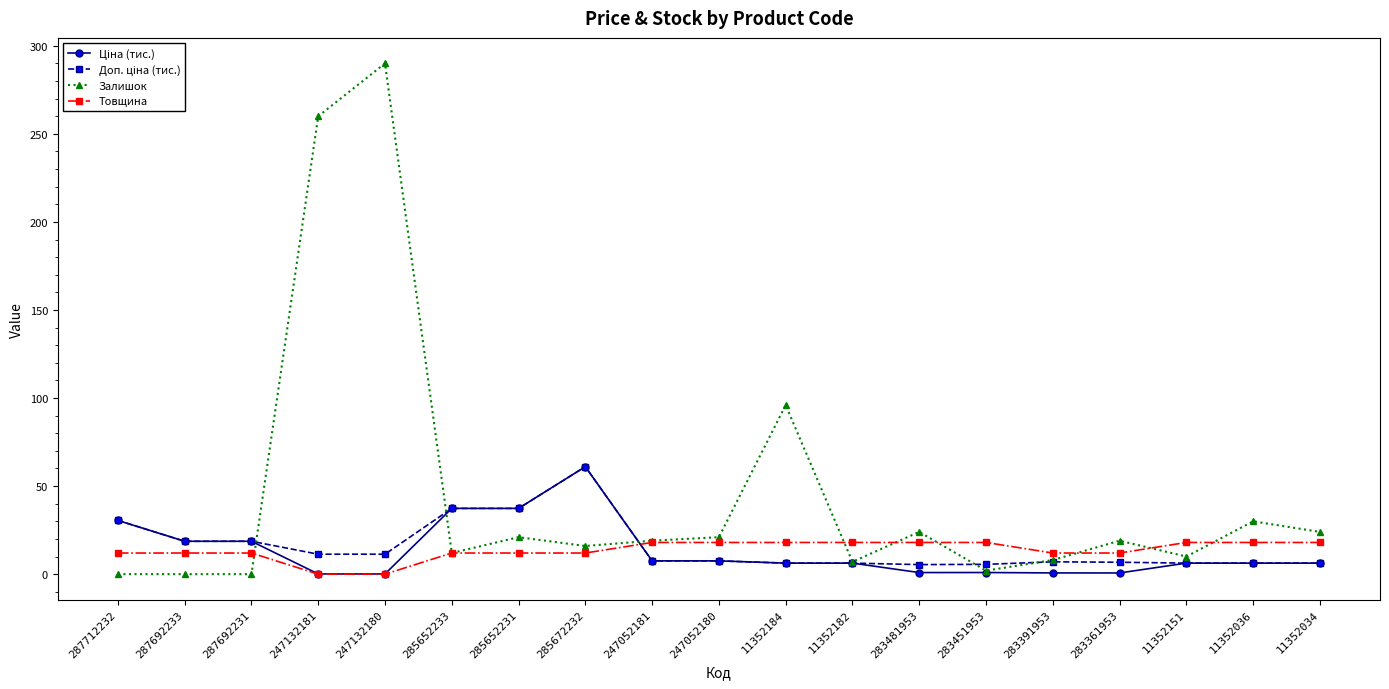

What is the spread (max minus min) of values at 285652231?

25.3